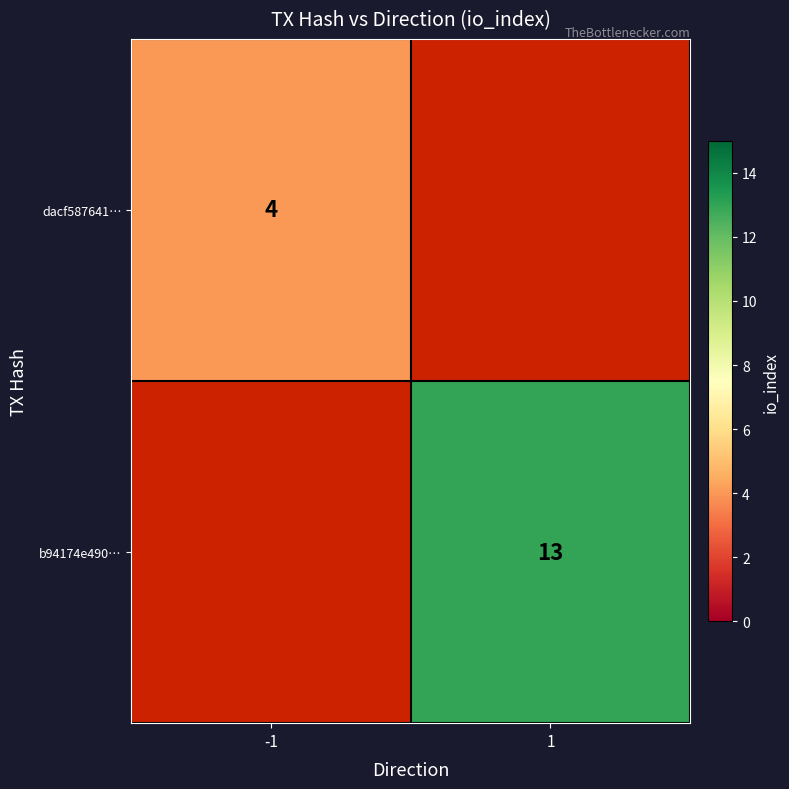

Is it true that b94174e490… equals 17 at 1?

False